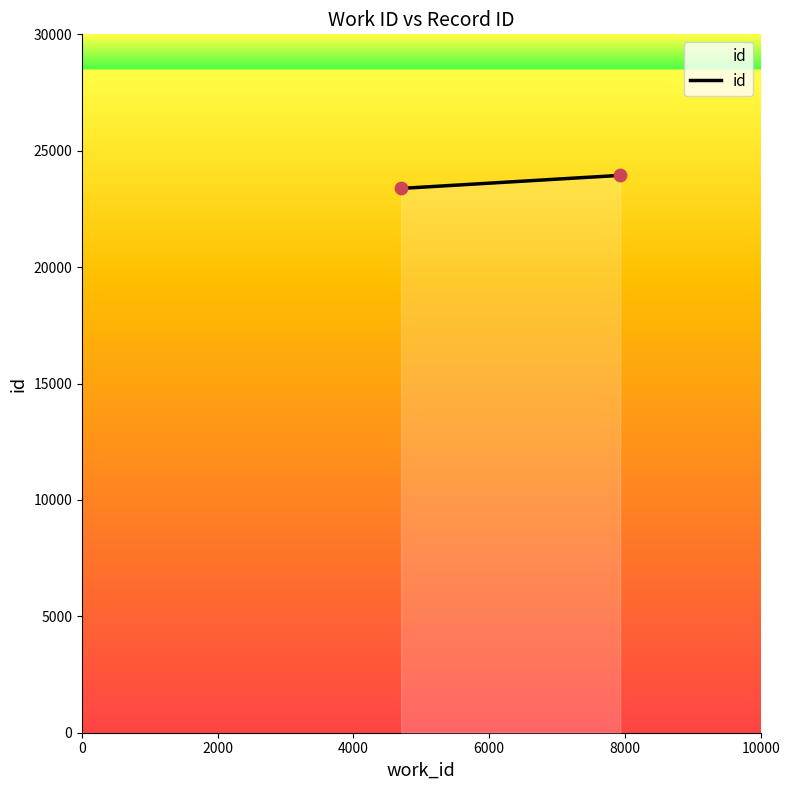

What is the range of Y values (max minus min)?

561